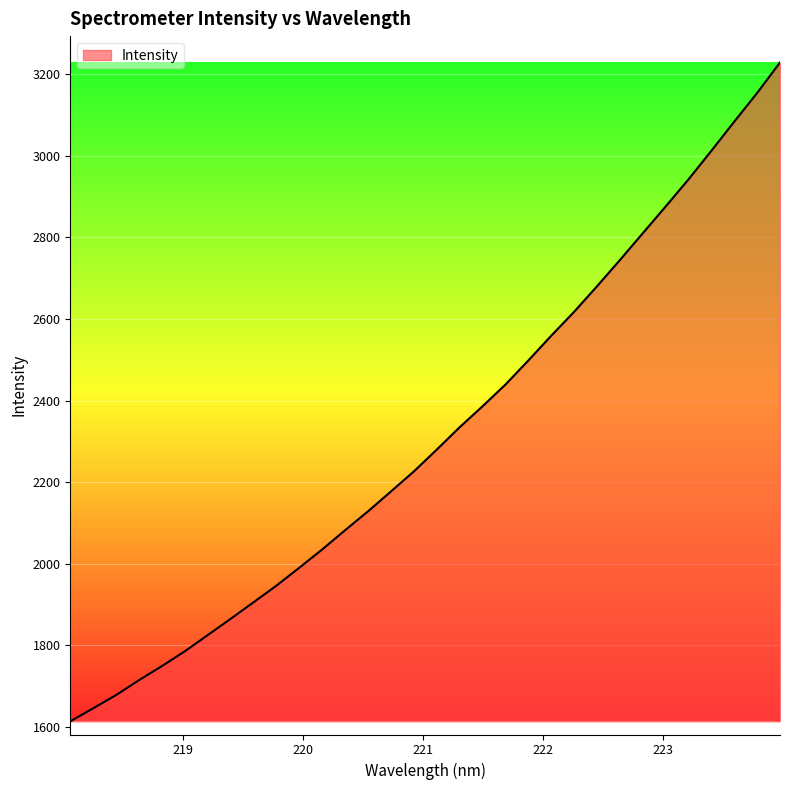

What is the minimum value shown in the chart?

1613.8